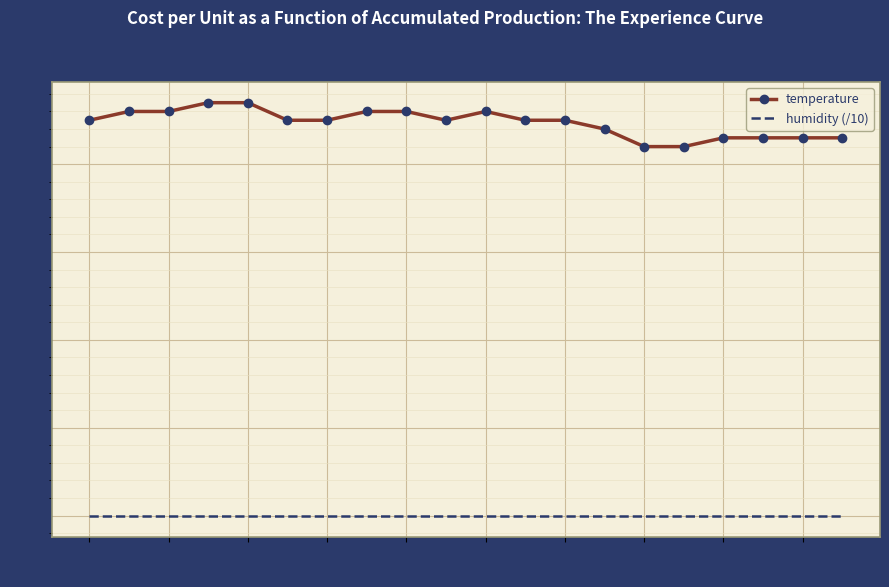

True or false: temperature and humidity (/10) intersect in this chart.

False